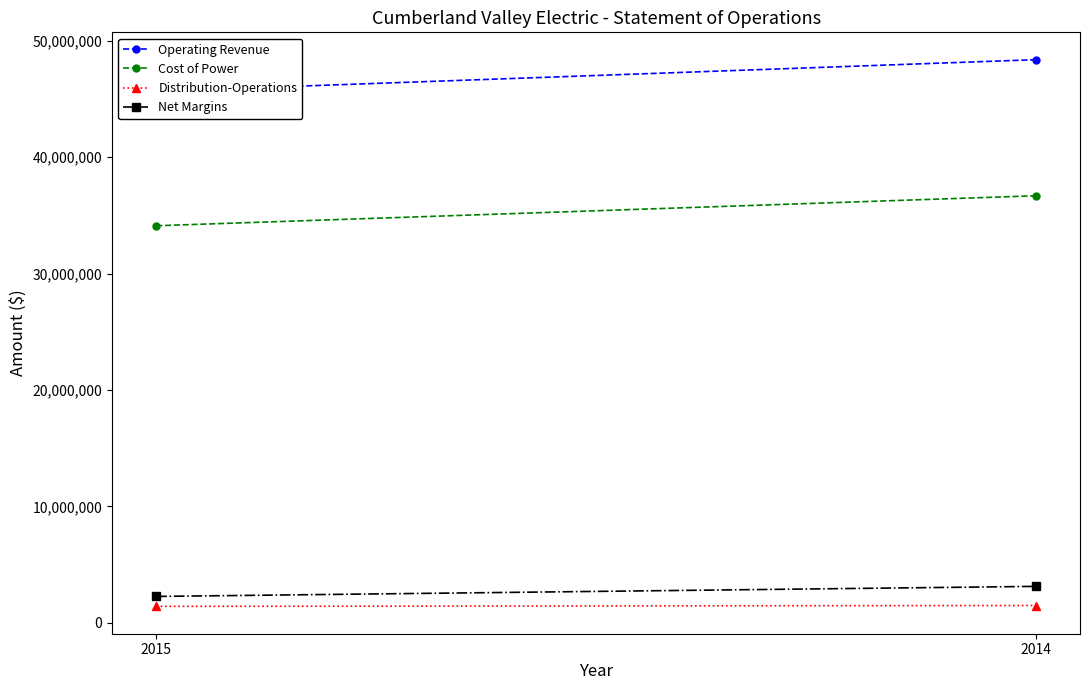

What is the approximate value of Net Margins at 2015?

2266320